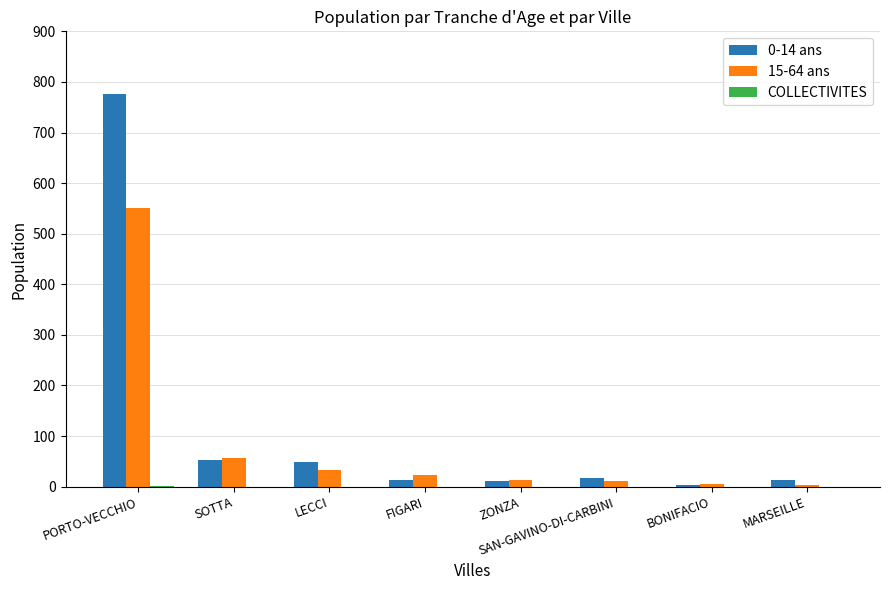

Which label corresponds to the largest value in the chart?

PORTO-VECCHIO